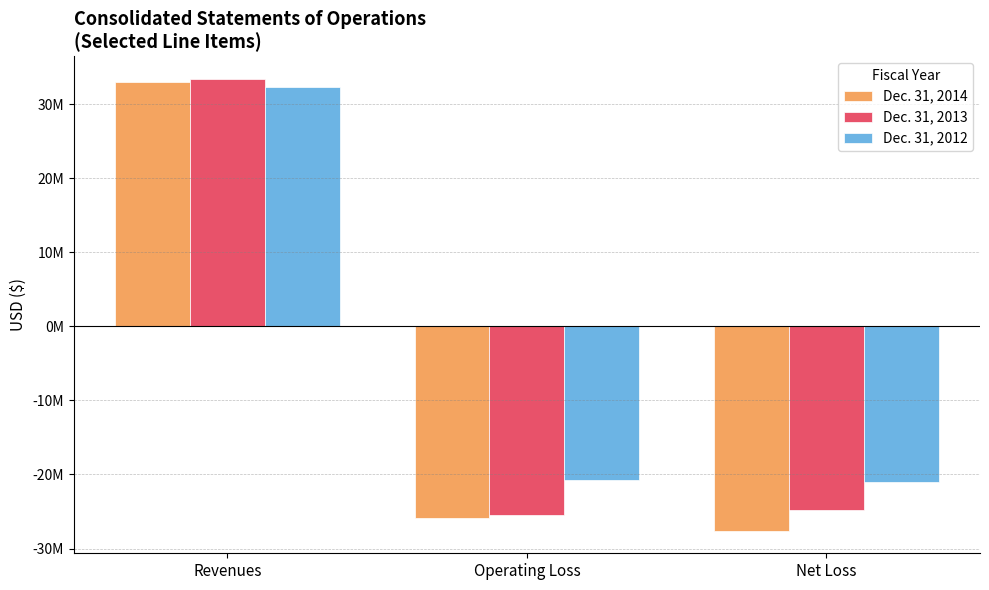

The Dec. 31, 2014 series shows 59459847 at Revenues. True or false?

False